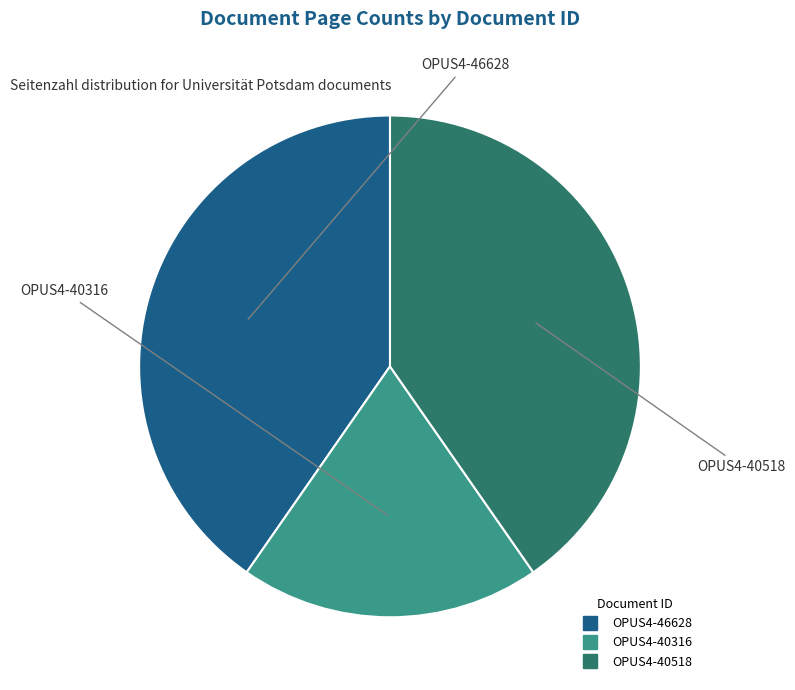

How many slices are in this pie chart?

3